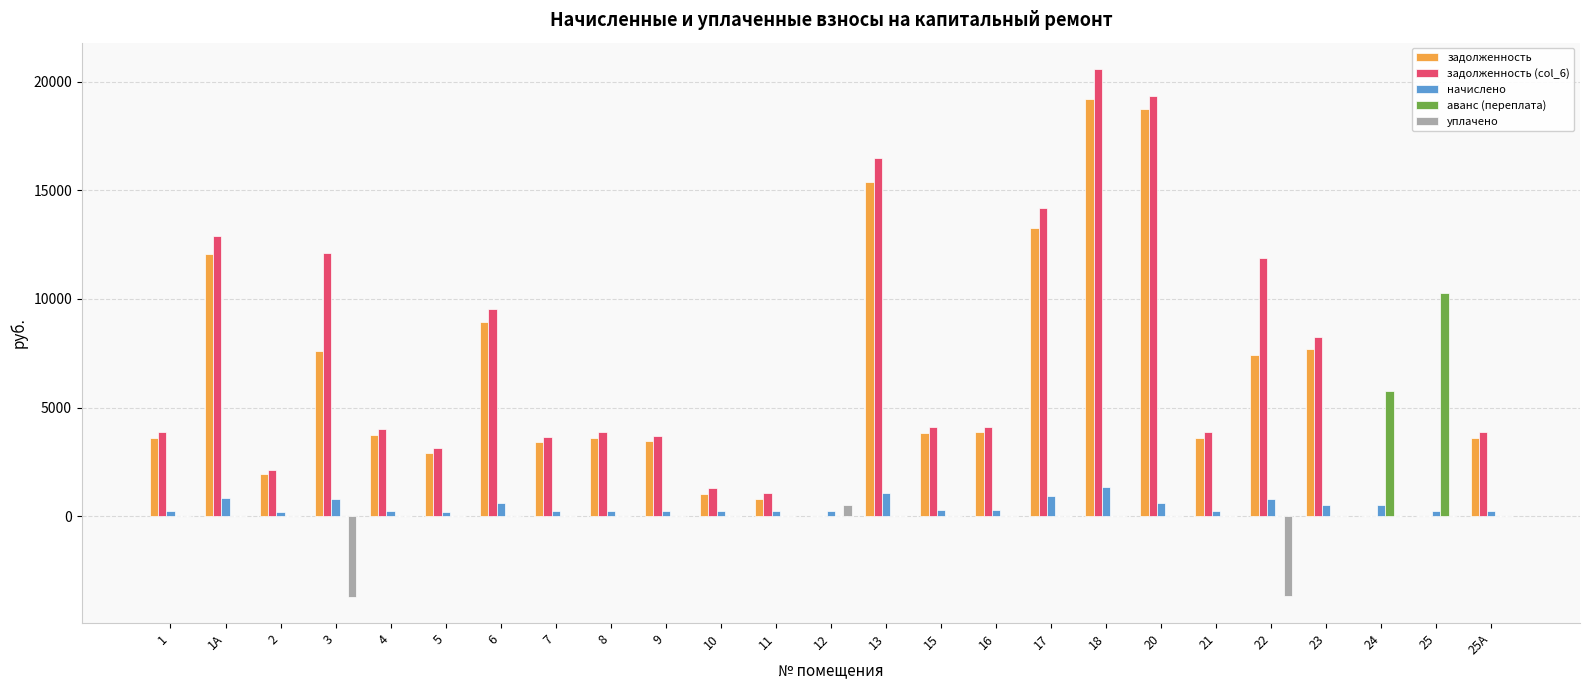

What are all the series names shown in the legend?

задолженность, задолженность (col_6), начислено, аванс (переплата), уплачено